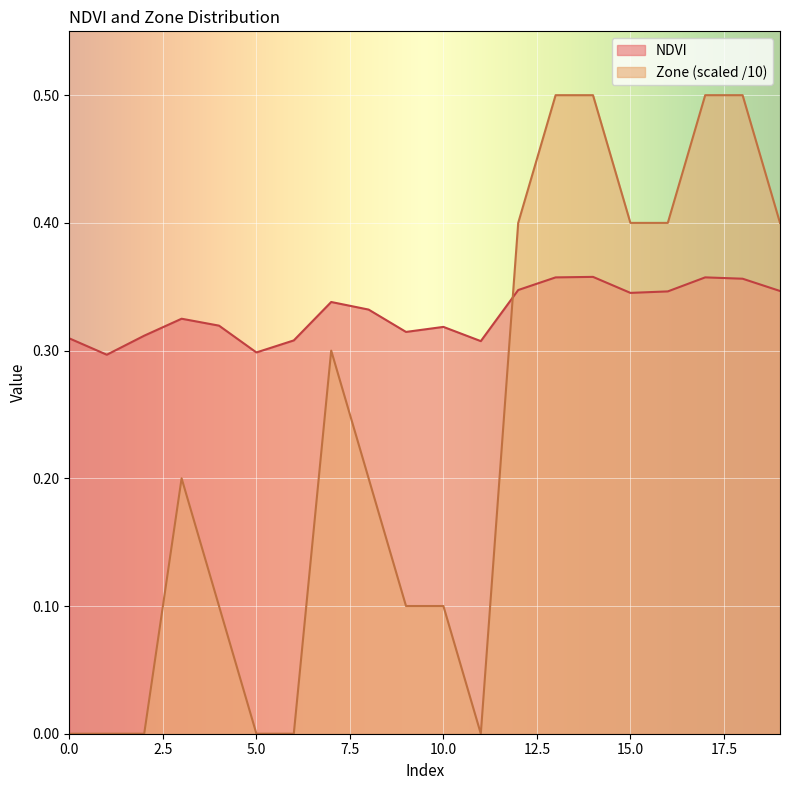

Which series has the widest spread of values?

Zone (scaled /10)